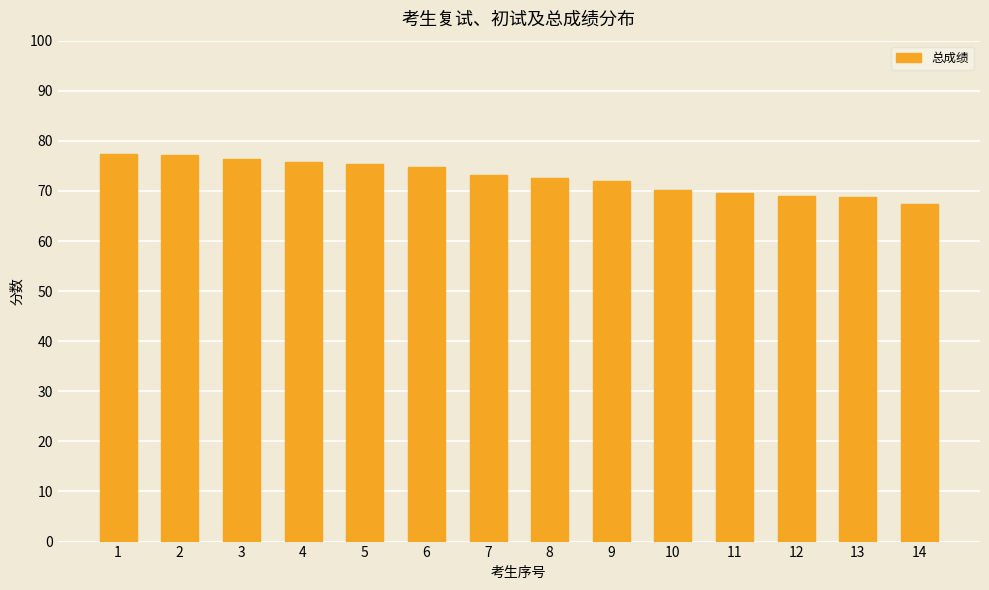

What is the smallest value displayed?

67.4